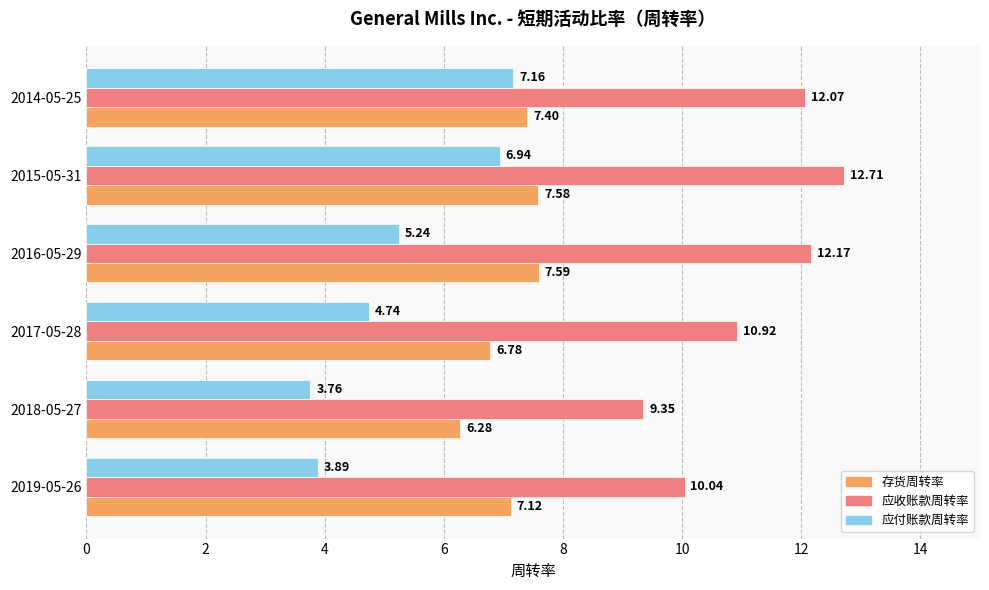

Which label corresponds to the largest value in the chart?

2015-05-31